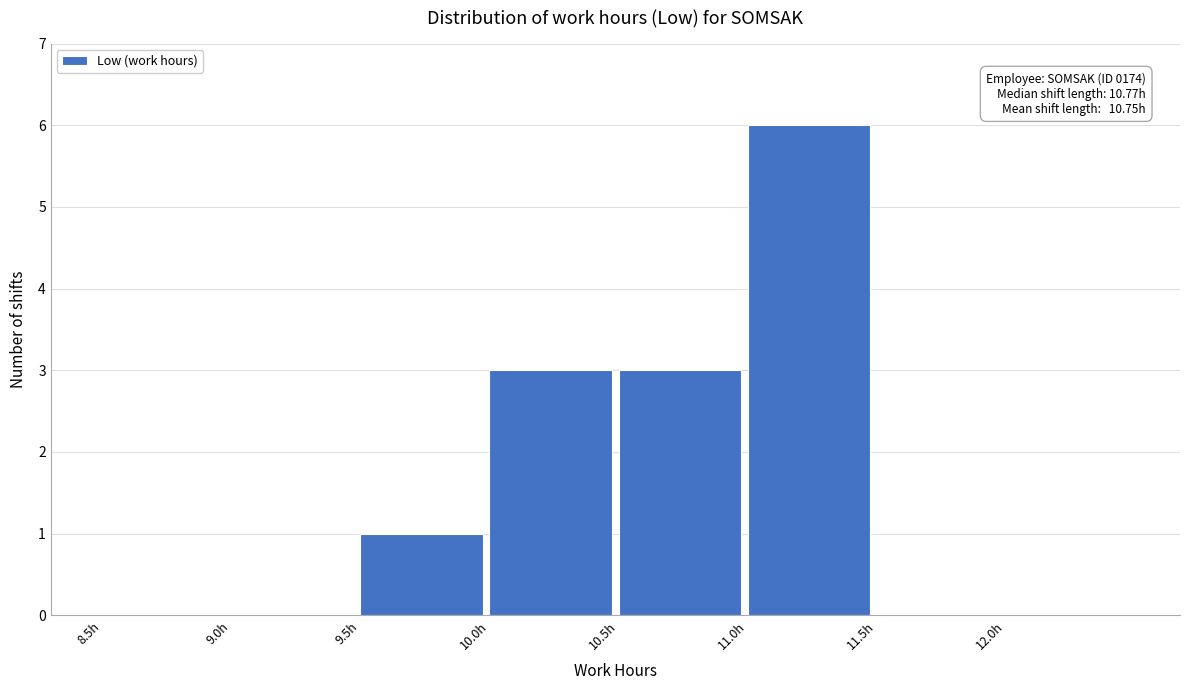

Over which range of the x-axis is the bar tallest?

11.0 to 11.5